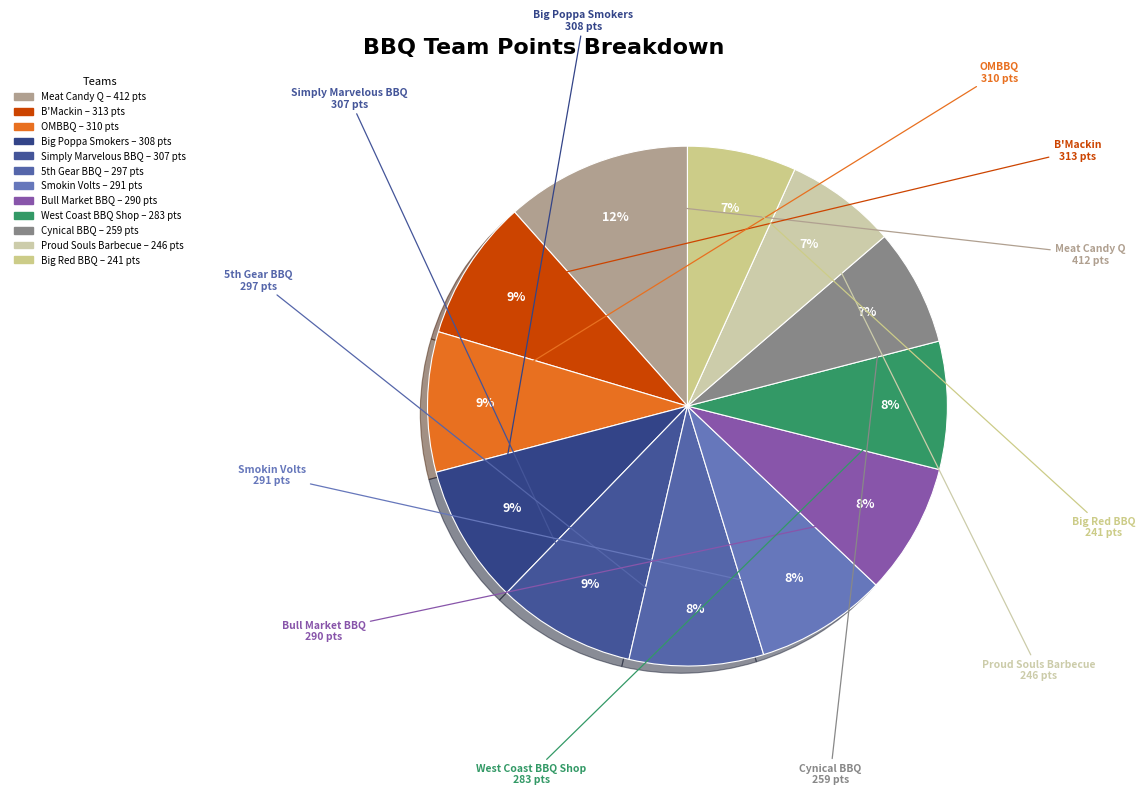

Between B'Mackin and Big Red BBQ, which is larger?

B'Mackin